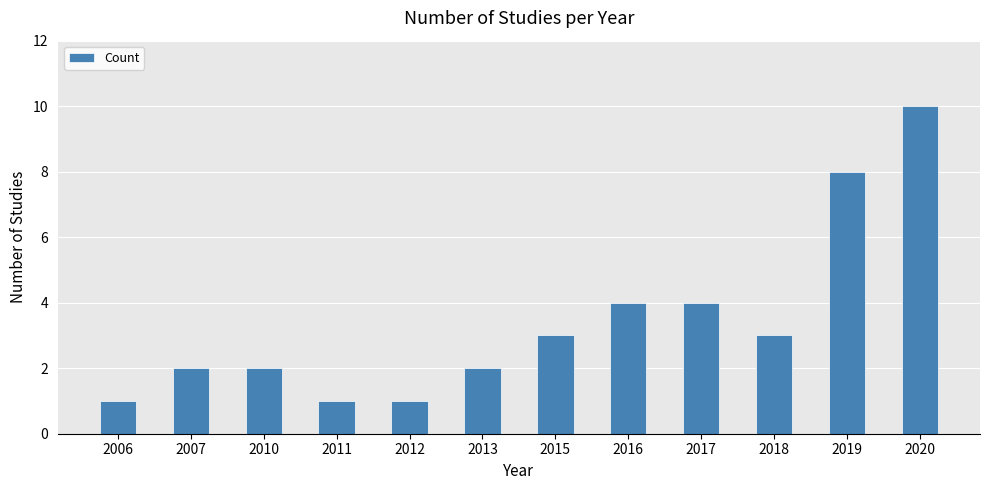

What is the sum of the values at 2011 and 2013?

3